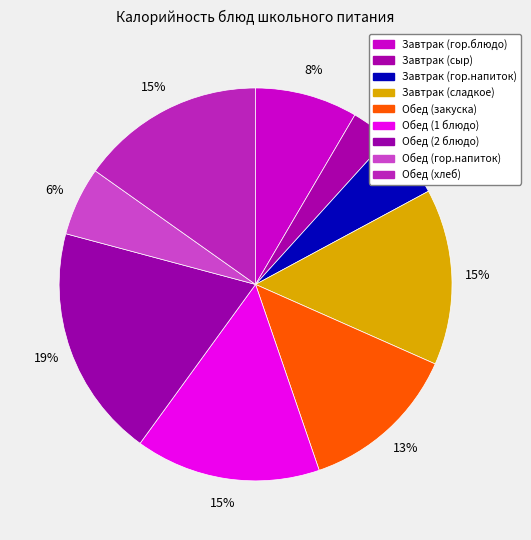

How many slices are in this pie chart?

9